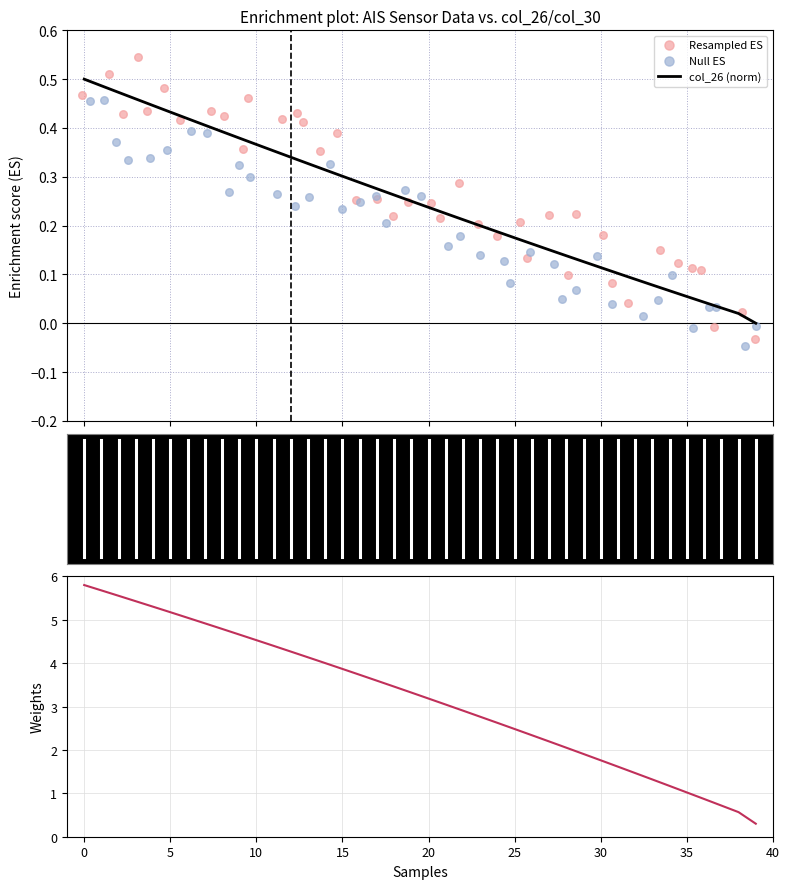

At how many categories does at least one series exceed 3?

22